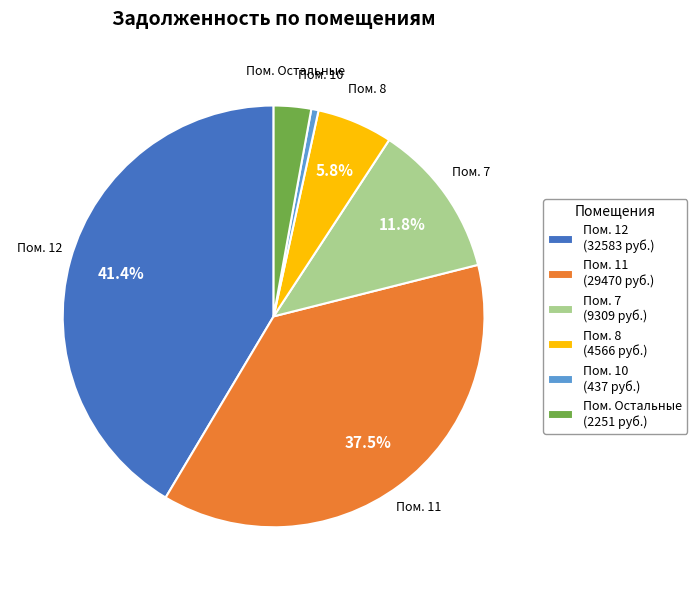

What is the smallest slice in the pie chart?

Пом. 10 (437 руб.)